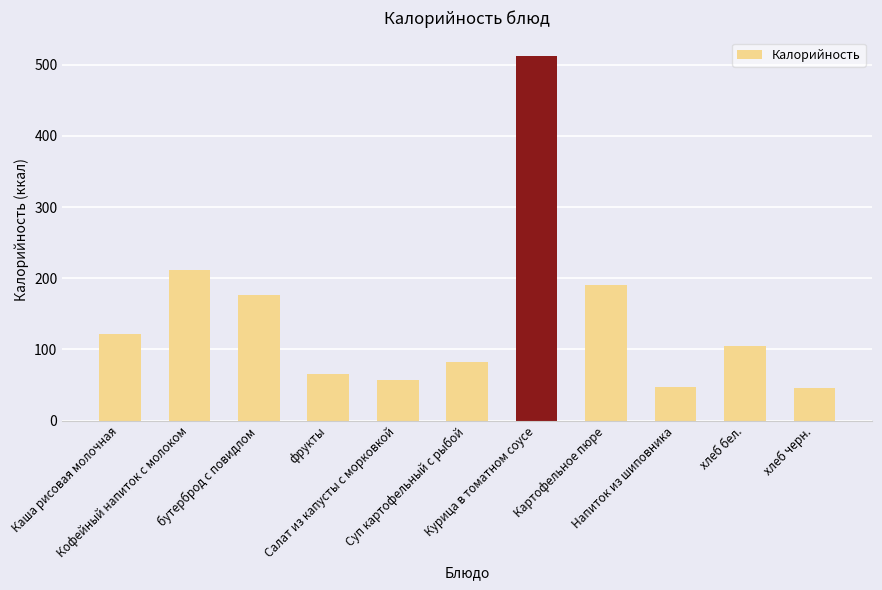

What position from the right is бутерброд с повидлом?

9